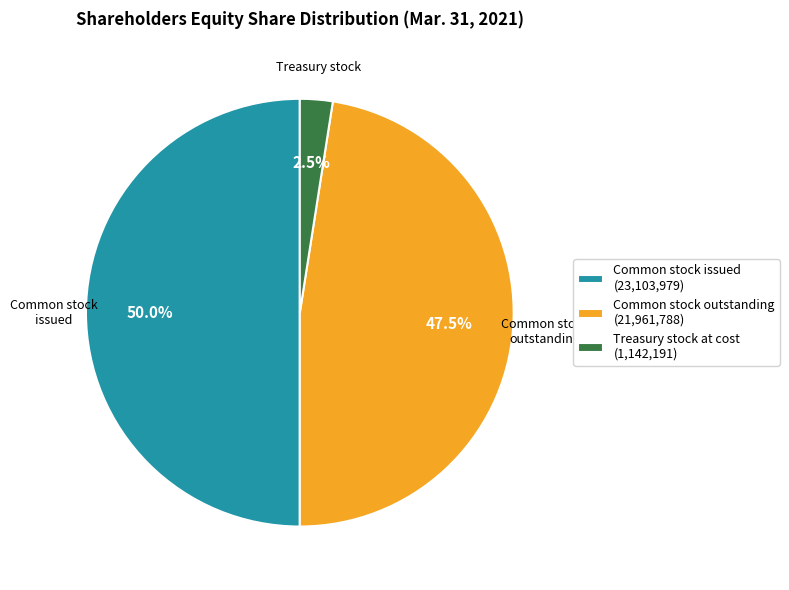

To the nearest percent, what is the difference between the largest and smallest slice percentages?

48%